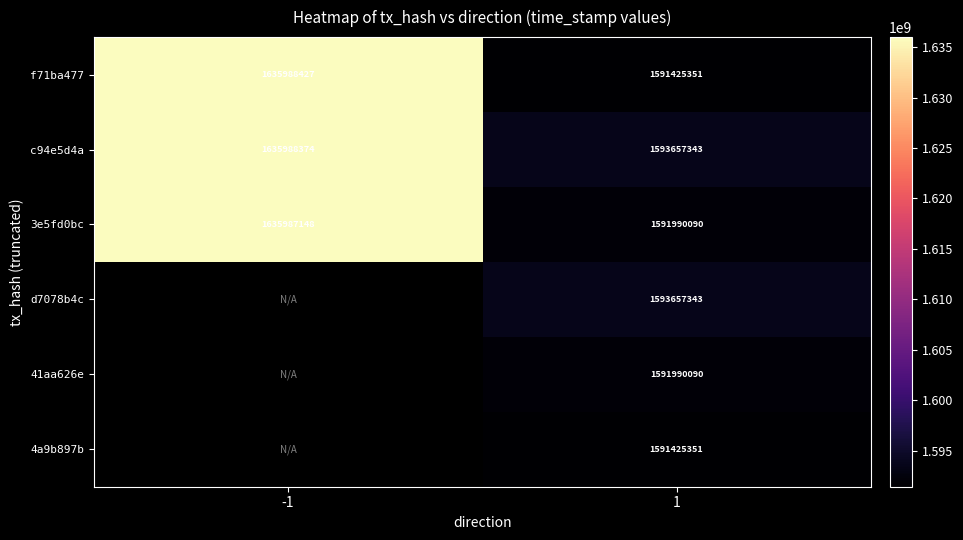

The f71ba477 series shows 1591425351 at 1. True or false?

True